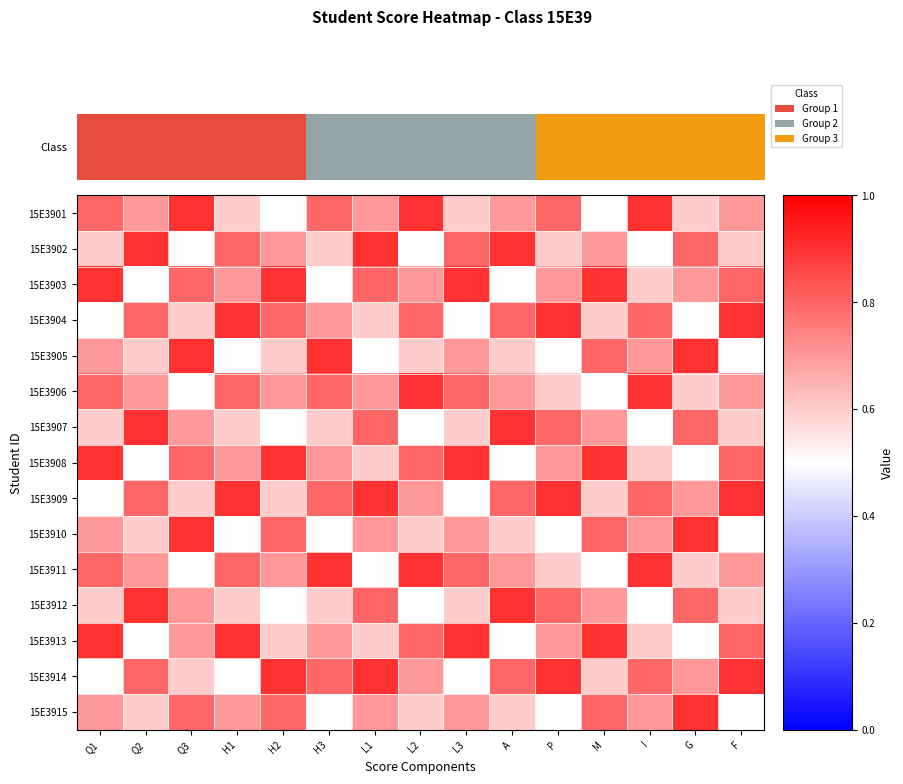

At which category is the sum across all series the highest?

L1